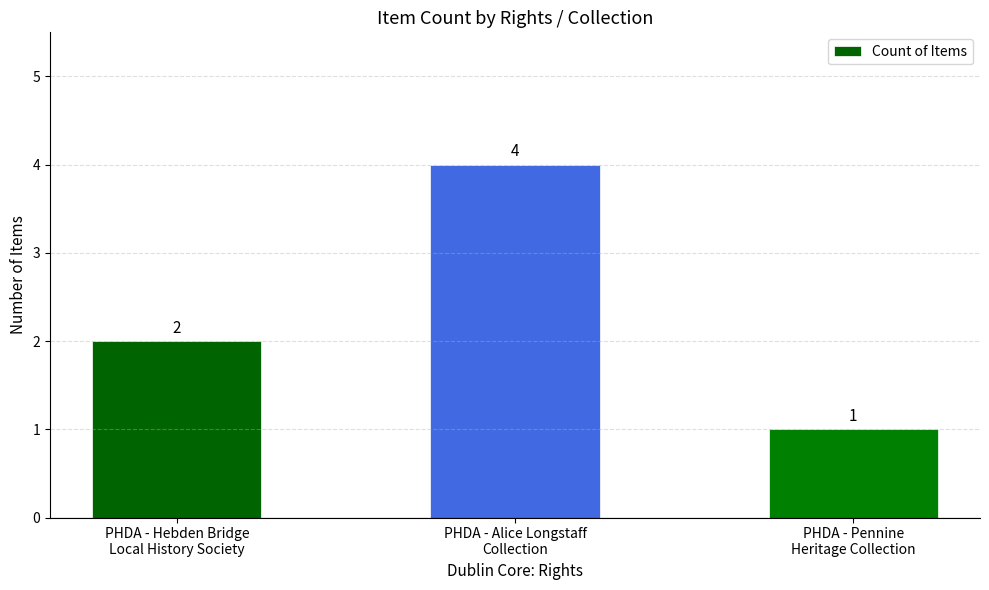

Count the values in the range 1 to 4.

3